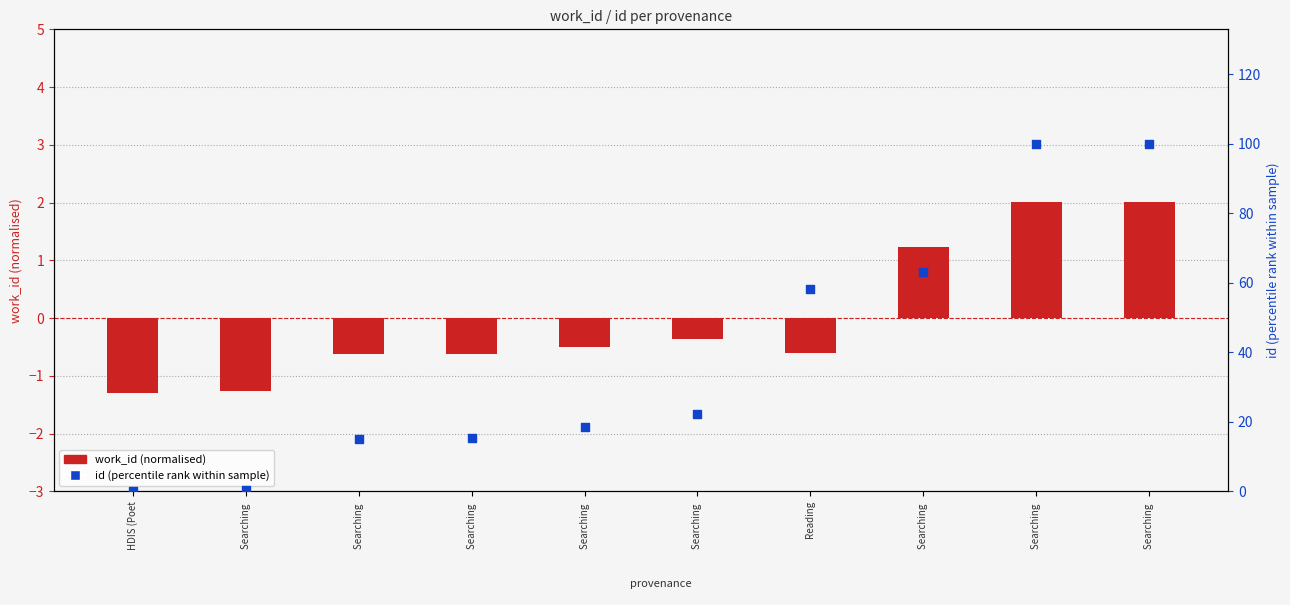

What are all the series names shown in the legend?

work_id (normalised), id (percentile rank)